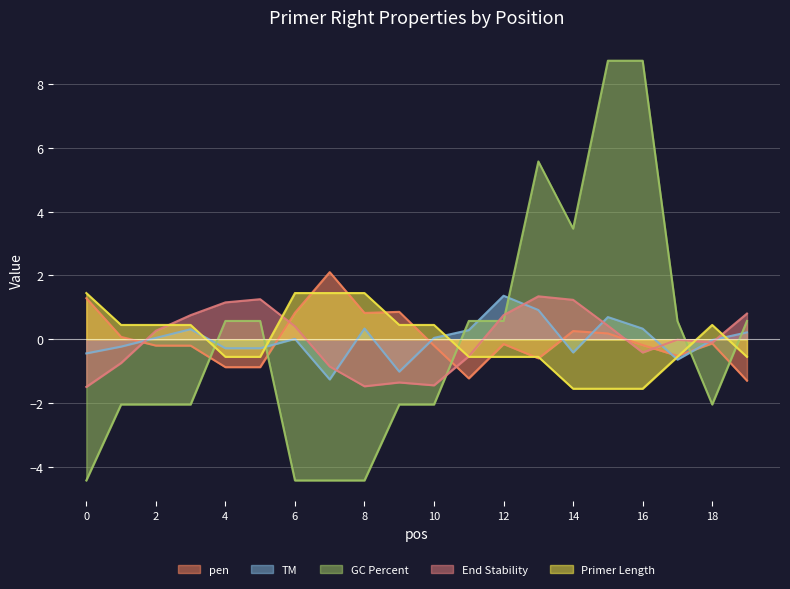

List the series in order of their peak value, lowest first.

PRIMER_RIGHT_0_END_STABILITY, PRIMER_RIGHT_0_TM, PRIMER_RIGHT_0, pen, PRIMER_RIGHT_0_GC_PERCENT